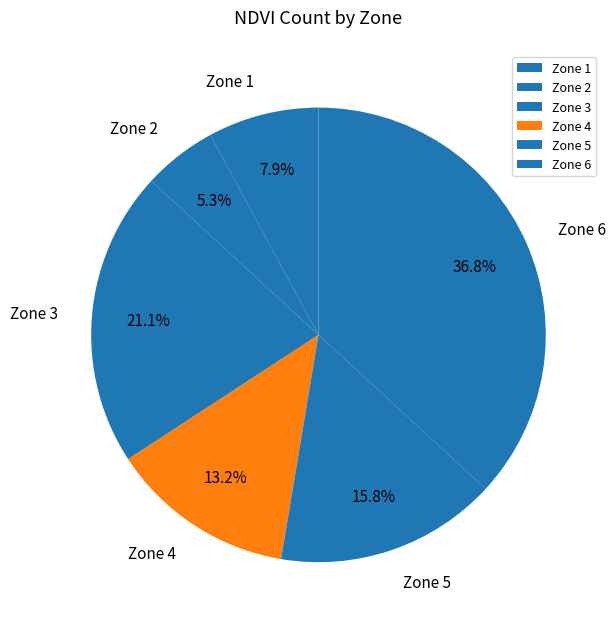

Is the sum of Zone 2 and Zone 4 greater than half?

No